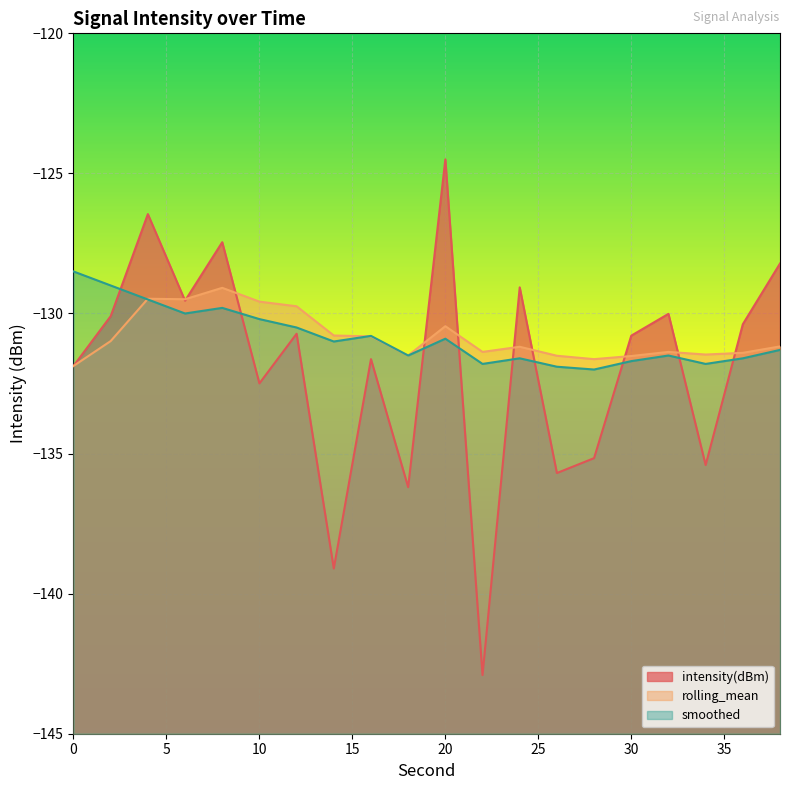

What is the total value across all series at 20?

-385.9